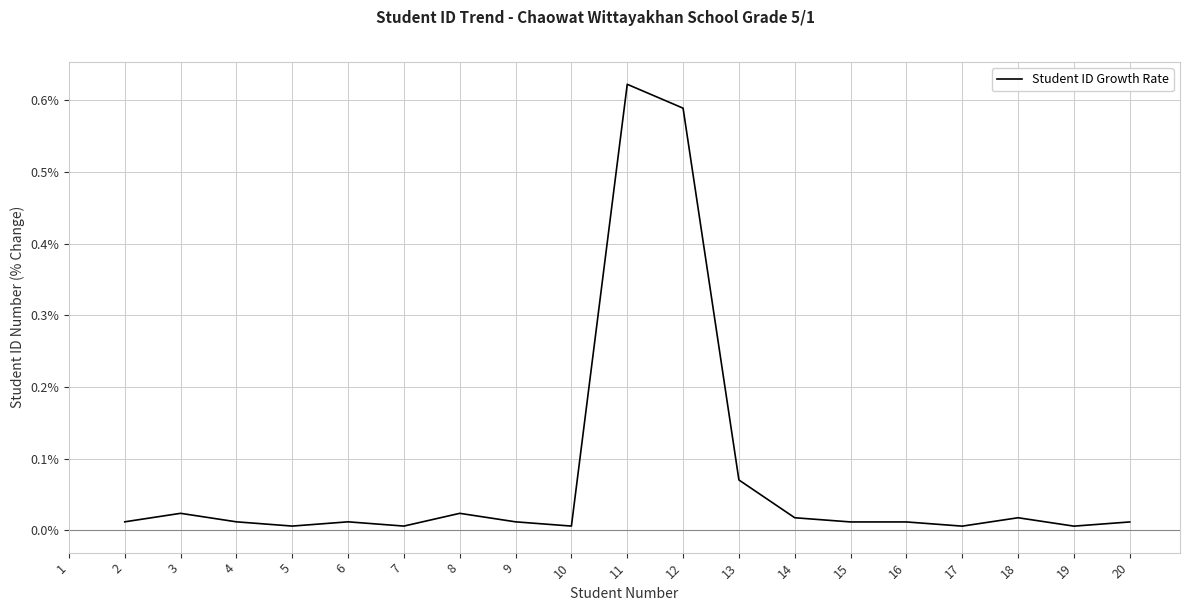

Between 19 and 9, which is larger?

9